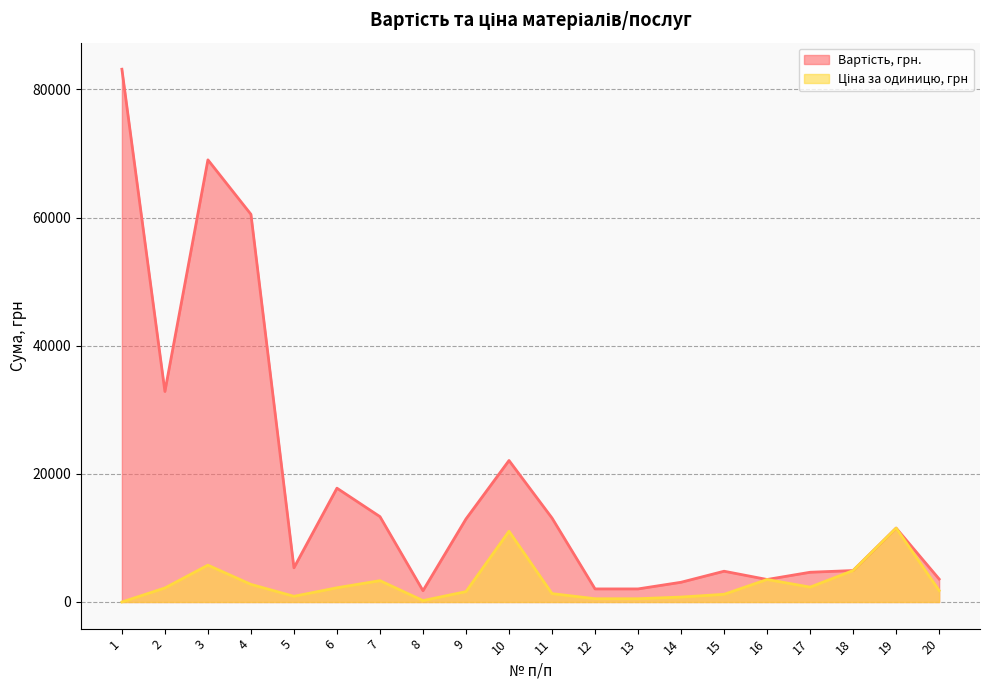

Does the chart have visible grid lines?

Yes